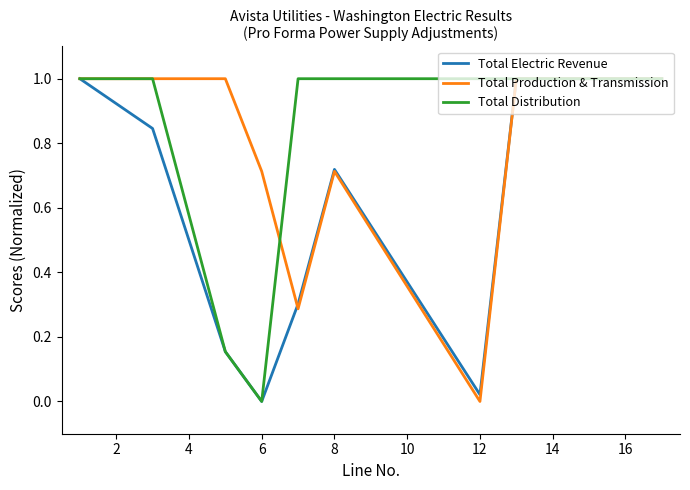

What is the highest value of the Total Production & Transmission series?

1.0